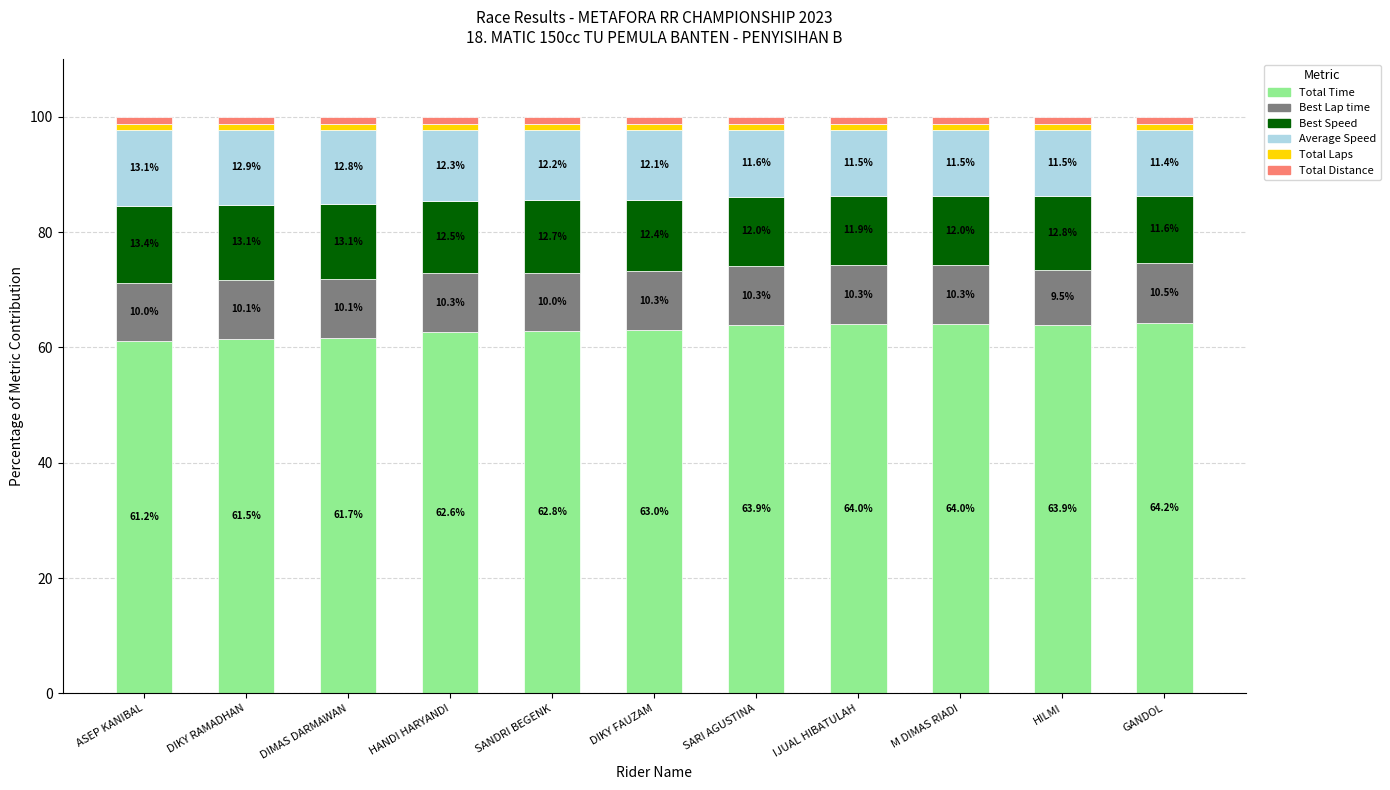

What is the minimum value for Total Time?

61.2